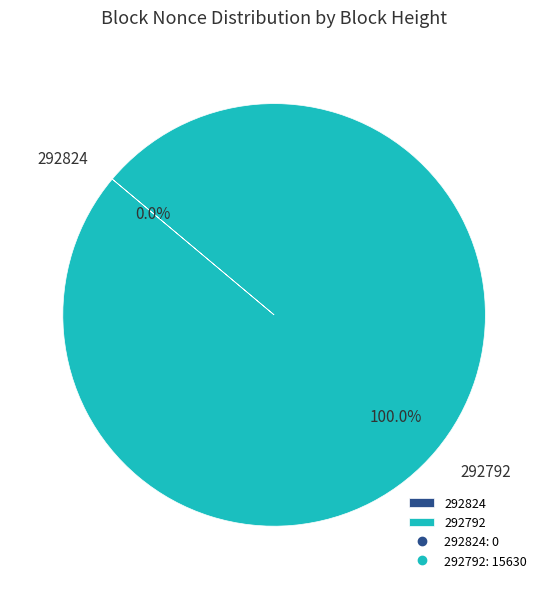

What is the change in value from 292824 to 292792?

+15630